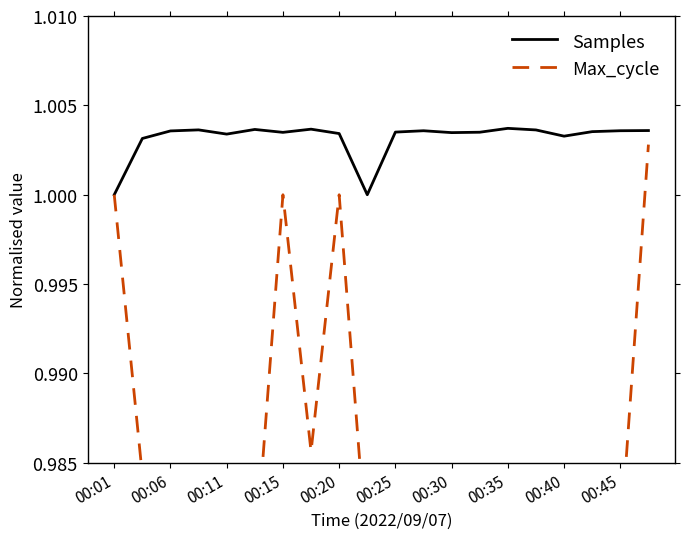

Is it true that Samples equals 0.3 at 00:25?

False